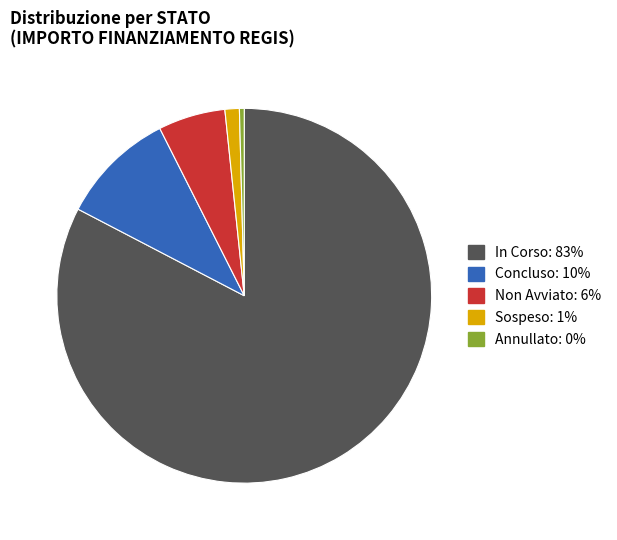

Count the number of slices in the pie.

5